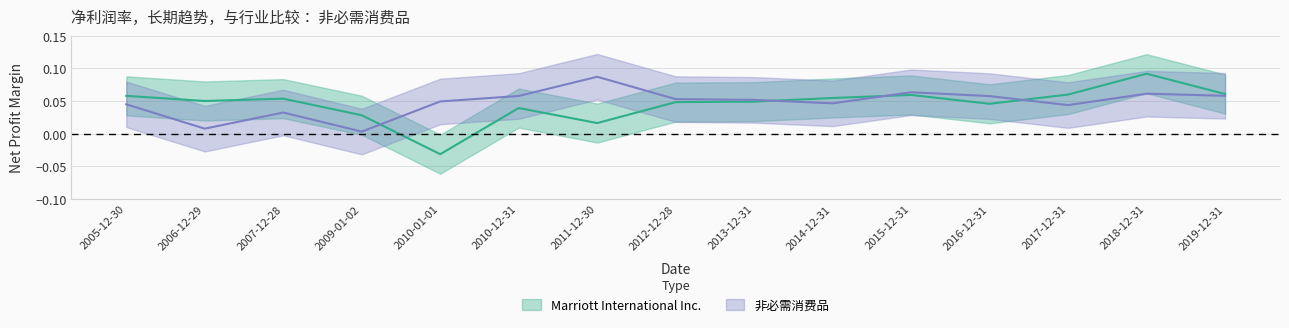

At which label does Marriott International Inc. reach its peak?

2018-12-31